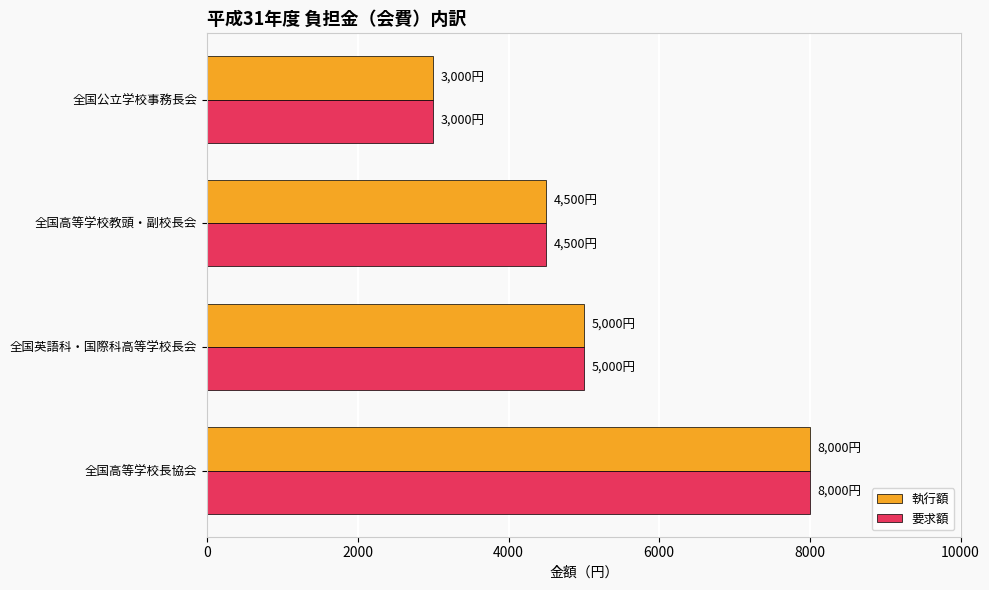

Is it true that 執行額 equals 8000 at 全国高等学校長協会?

True